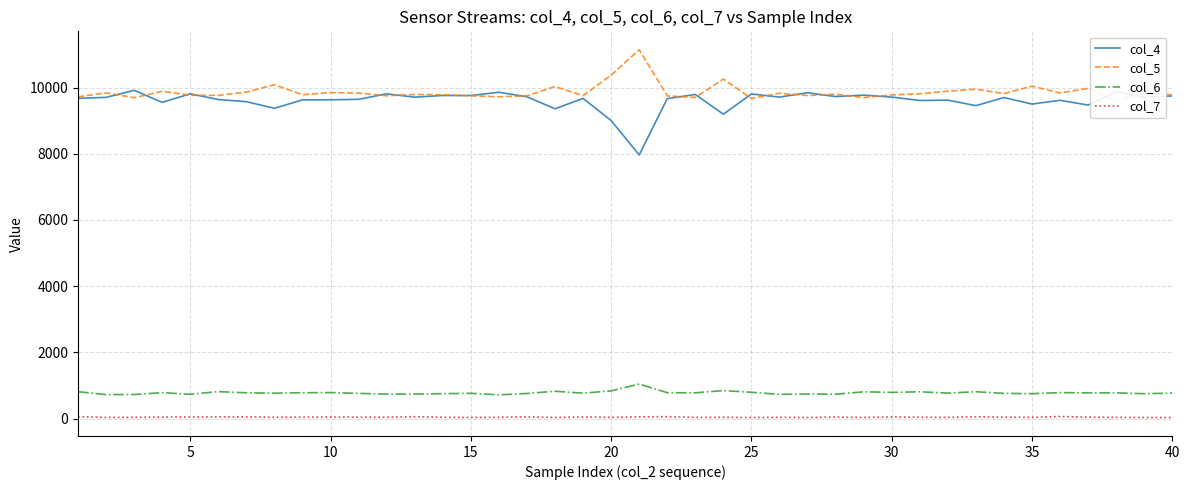

Rank the series by their maximum value, from highest to lowest.

col_5, col_4, col_6, col_7